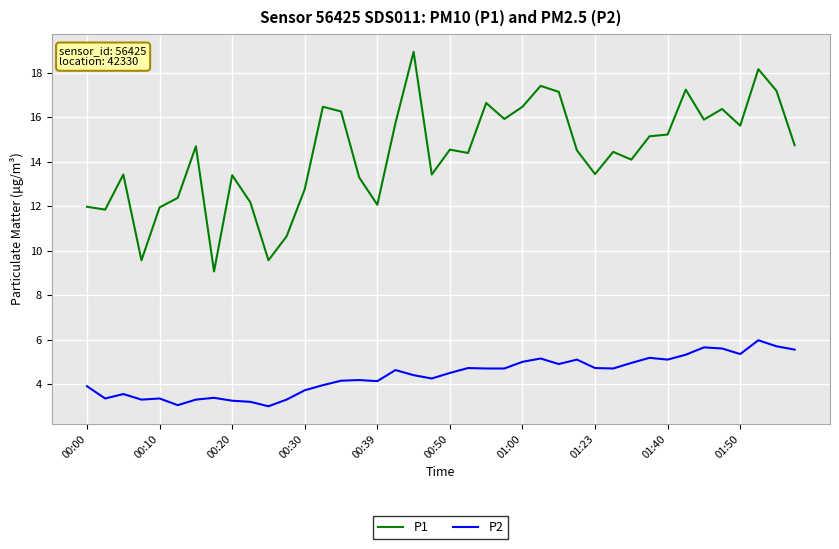

What is the difference between the maximum and minimum values in the P2 series?

3.0